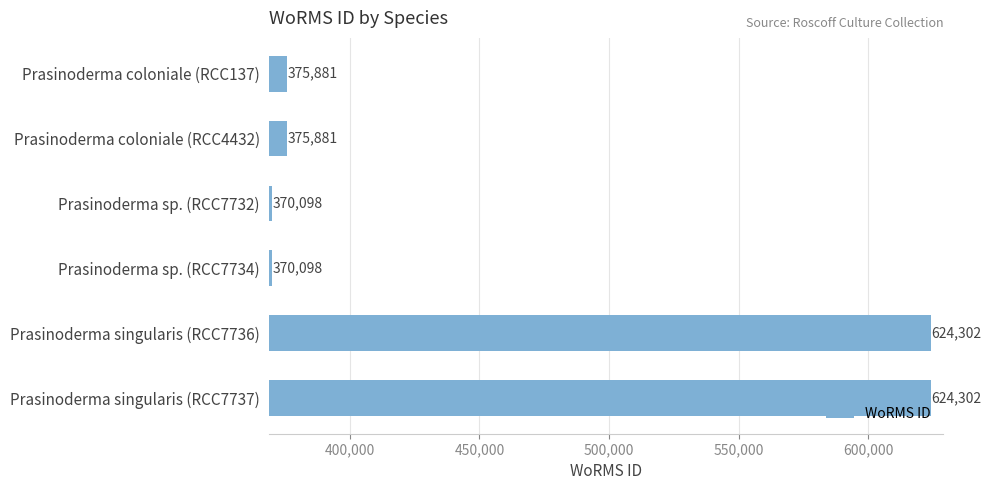

What is the maximum value shown in the chart?

624302